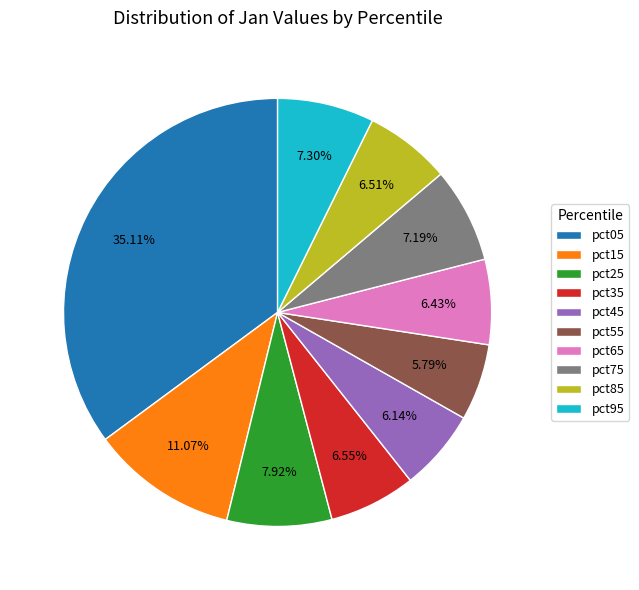

Is the sum of pct05 and pct75 greater than half?

No